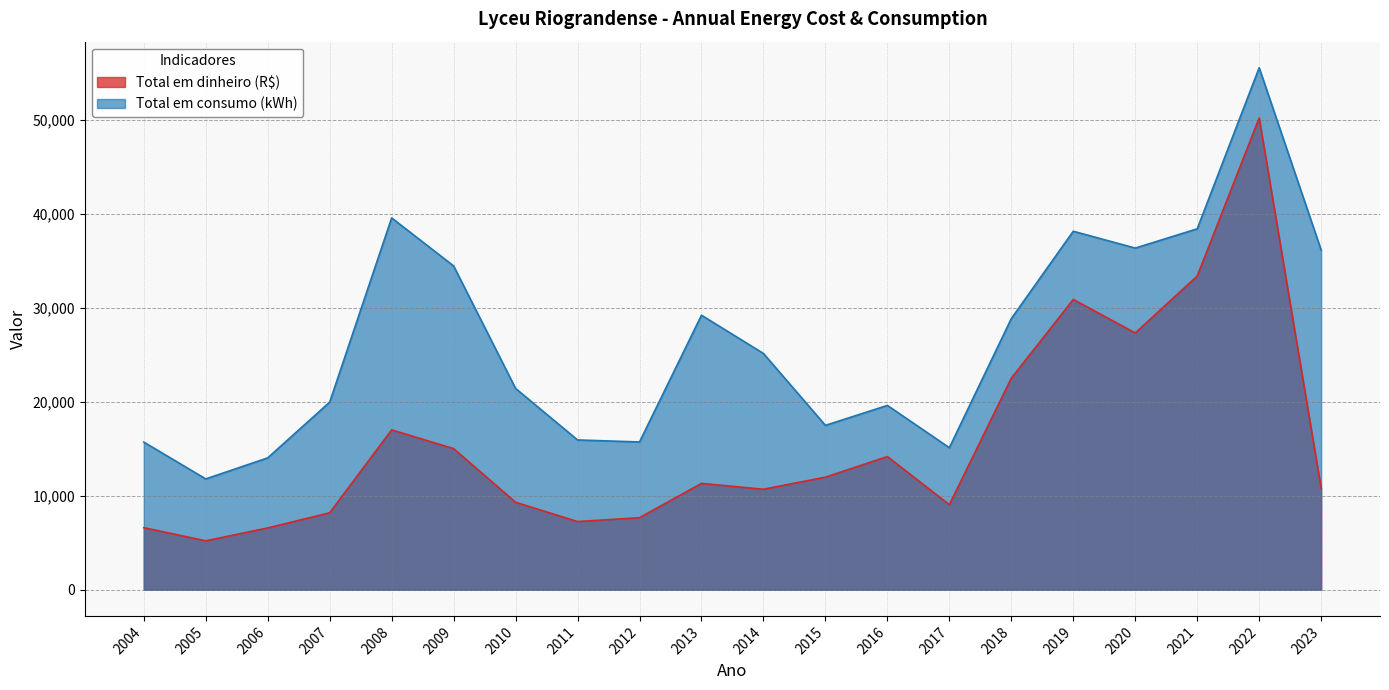

True or false: Total em dinheiro (R$) has more than 0 interior local peaks.

True